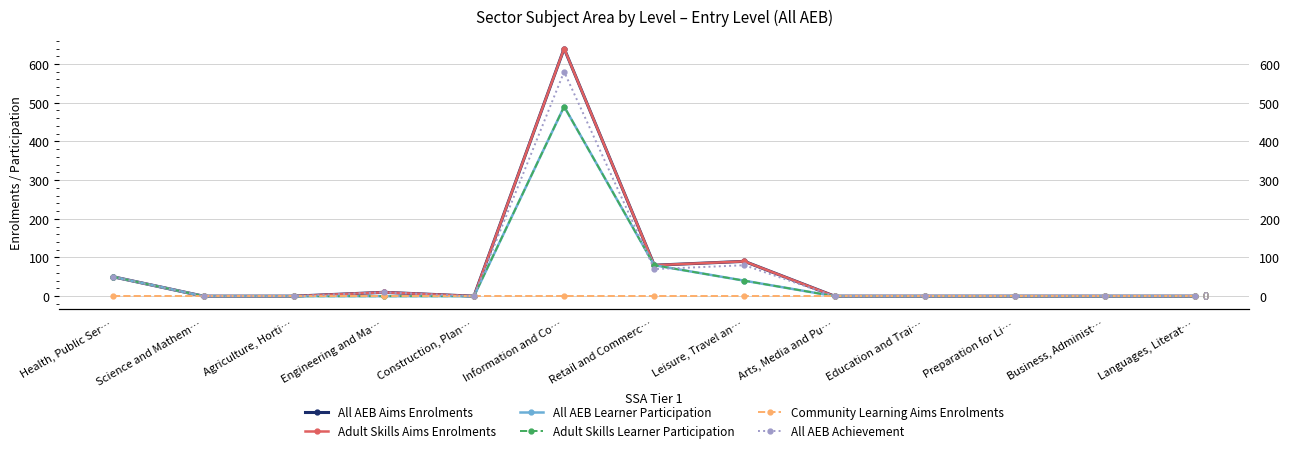

Where is Adult Skills Learner Participation nearest to the value 245?

Retail and Commerc…